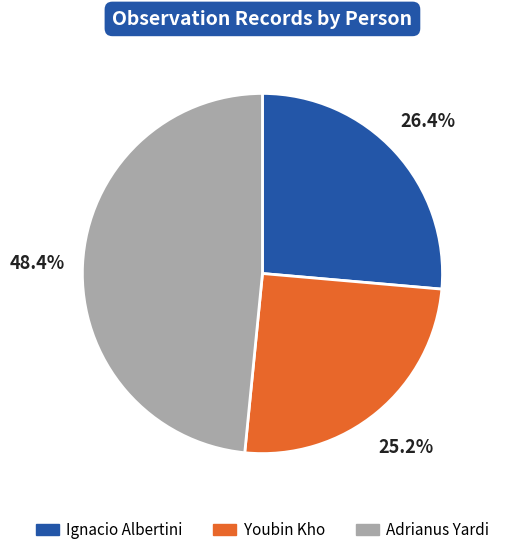

Which slice is the smallest?

Youbin Kho